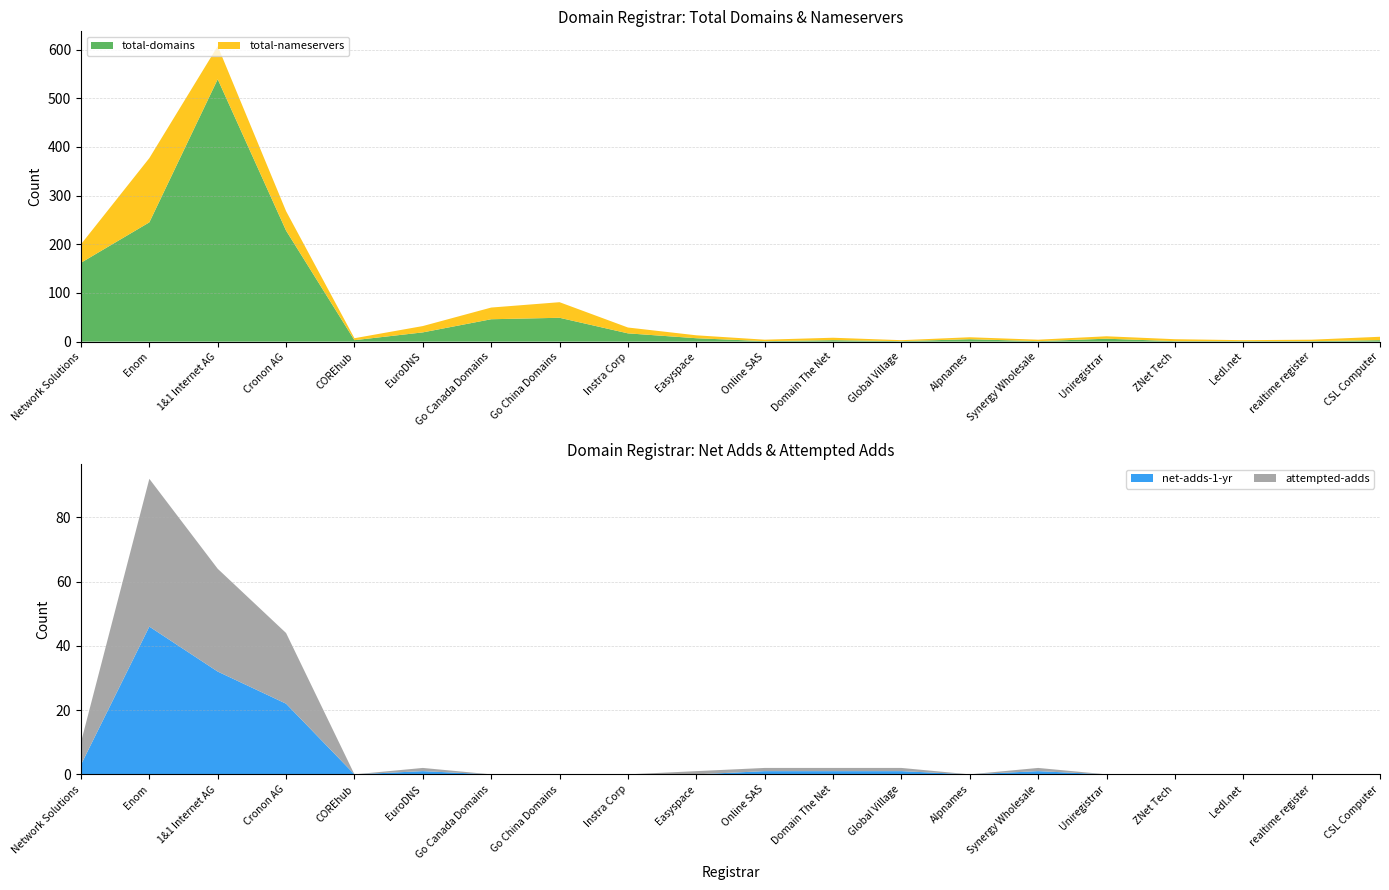

Reading left to right, what are all the values shown in this chart?

total-domains: Network Solutions=162	Enom=245	1&1 Internet AG=539	Cronon AG=228	COREhub=3	EuroDNS=19	Go Canada Domains=46	Go China Domains=49	Instra Corp=17	Easyspace=7	Online SAS=1	Domain The Net=3	Global Village=1	Alpnames=5	Synergy Wholesale=1	Uniregistrar=6	ZNet Tech=1	Ledl.net=1	realtime register=1	CSL Computer=3
total-nameservers: Network Solutions=38	Enom=132	1&1 Internet AG=68	Cronon AG=40	COREhub=4	EuroDNS=13	Go Canada Domains=24	Go China Domains=32	Instra Corp=12	Easyspace=6	Online SAS=3	Domain The Net=5	Global Village=2	Alpnames=4	Synergy Wholesale=3	Uniregistrar=5	ZNet Tech=4	Ledl.net=2	realtime register=3	CSL Computer=7
net-adds-1-yr: Network Solutions=3	Enom=46	1&1 Internet AG=32	Cronon AG=22	COREhub=0	EuroDNS=1	Go Canada Domains=0	Go China Domains=0	Instra Corp=0	Easyspace=0	Online SAS=1	Domain The Net=1	Global Village=1	Alpnames=0	Synergy Wholesale=1	Uniregistrar=0	ZNet Tech=0	Ledl.net=0	realtime register=0	CSL Computer=0
attempted-adds: Network Solutions=7	Enom=46	1&1 Internet AG=32	Cronon AG=22	COREhub=0	EuroDNS=1	Go Canada Domains=0	Go China Domains=0	Instra Corp=0	Easyspace=1	Online SAS=1	Domain The Net=1	Global Village=1	Alpnames=0	Synergy Wholesale=1	Uniregistrar=0	ZNet Tech=0	Ledl.net=0	realtime register=0	CSL Computer=0